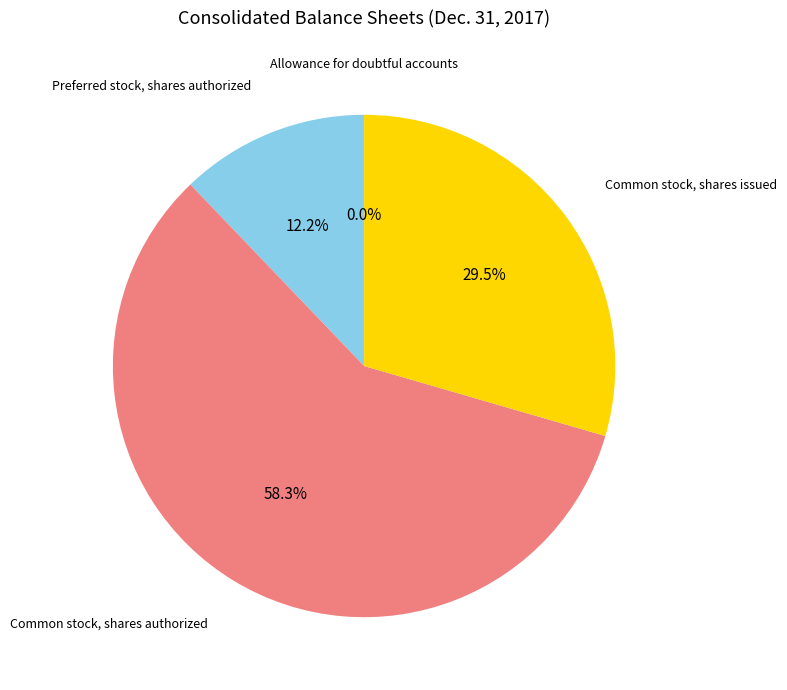

Is there a majority slice in this chart?

Yes